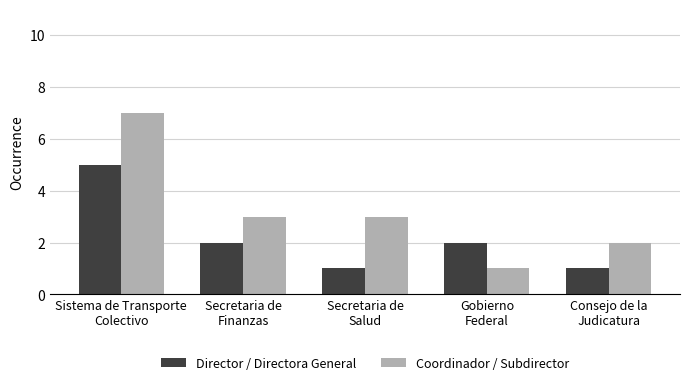

Which series has the largest total across all categories?

Coordinador / Subdirector